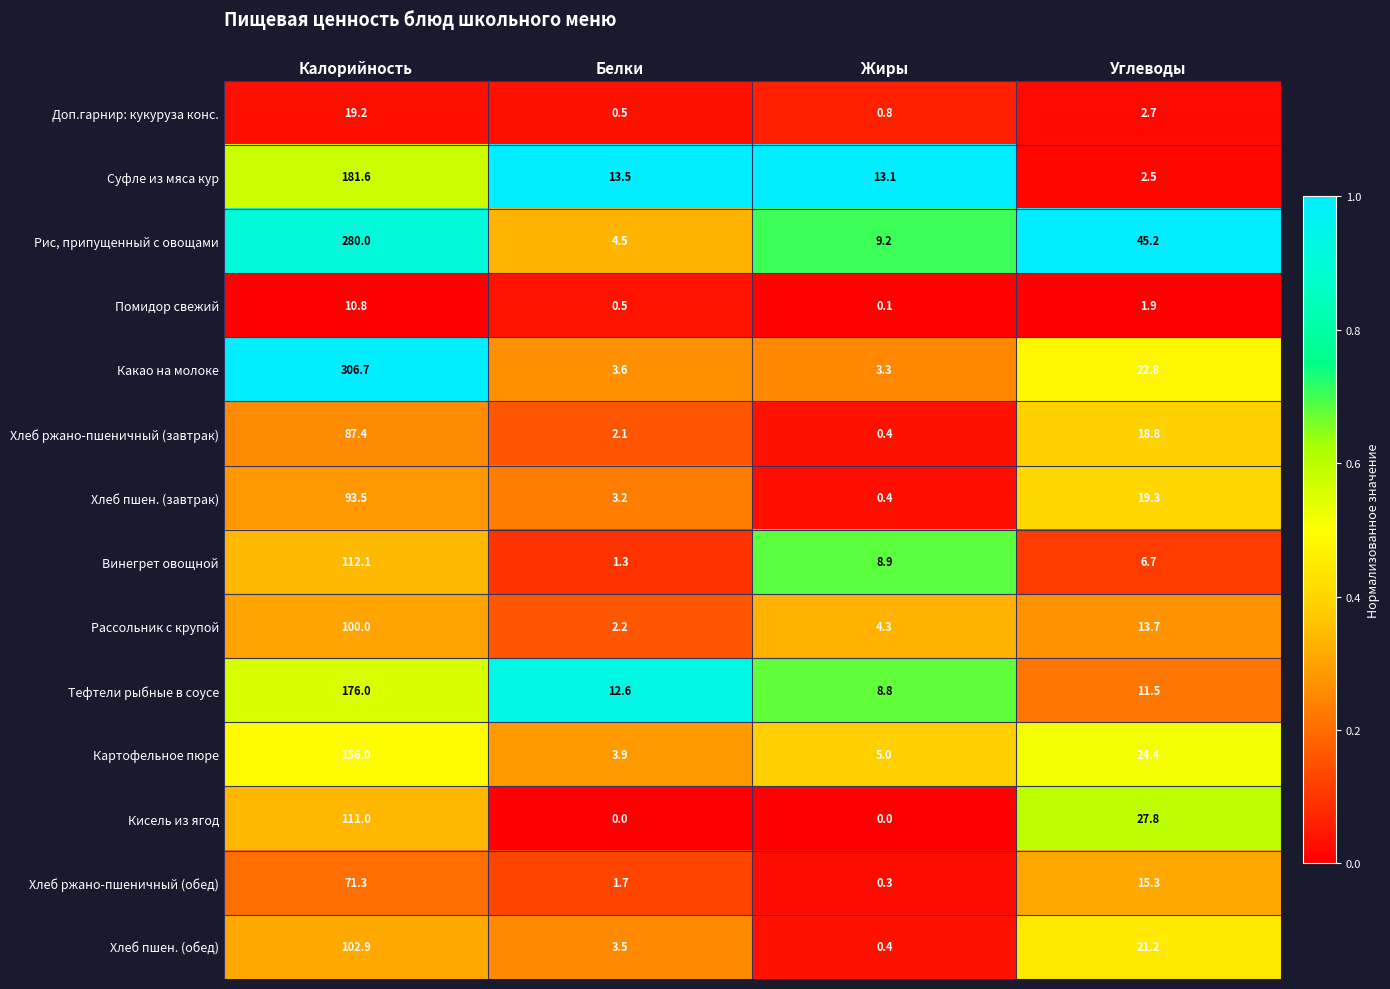

At which label does Суфле из мяса кур reach its minimum?

Углеводы